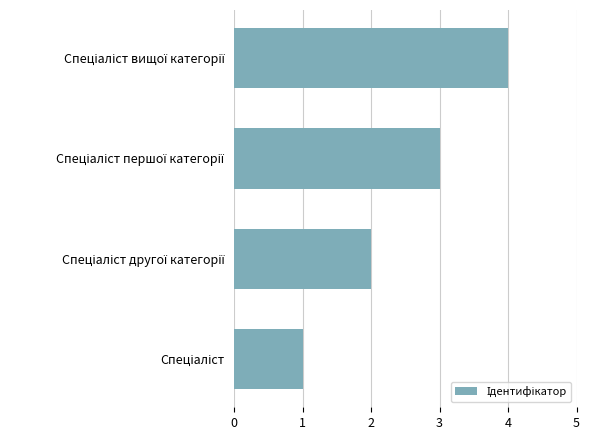

What is the sum of all values?

10